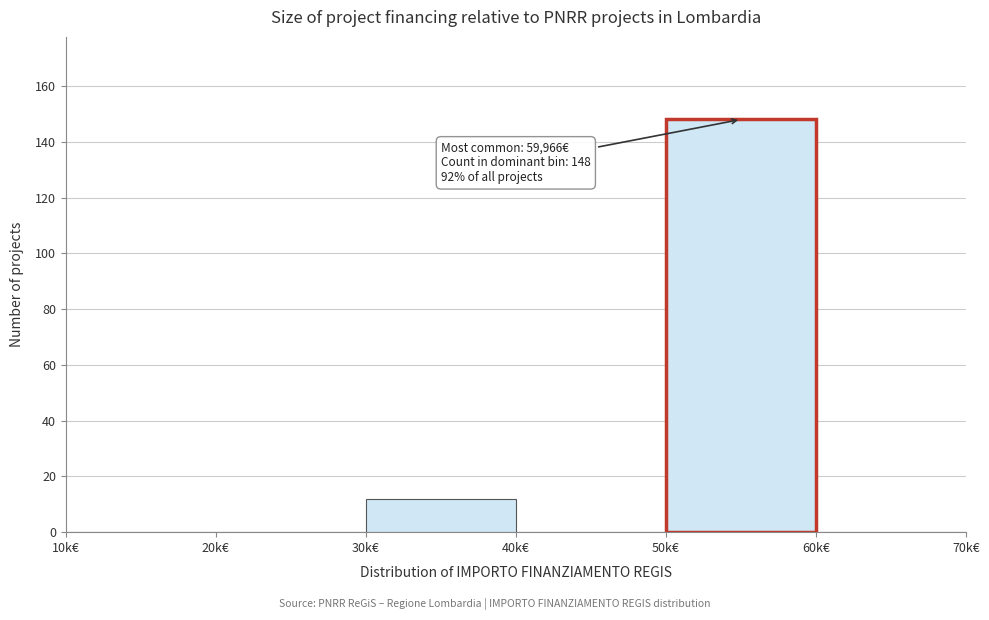

Reading left to right, transcribe all the data shown in this chart.

10k€=0	20k€=0	30k€=12	40k€=0	50k€=148	60k€=0